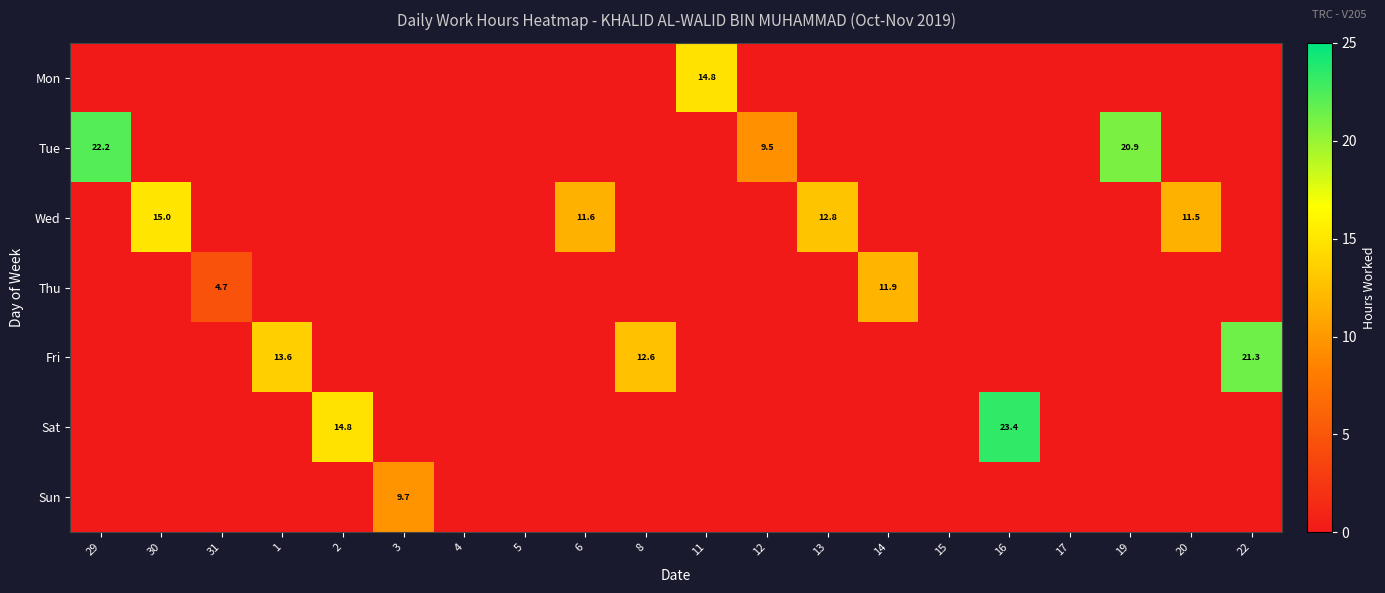

Which category has the highest value in the Mon series?

11